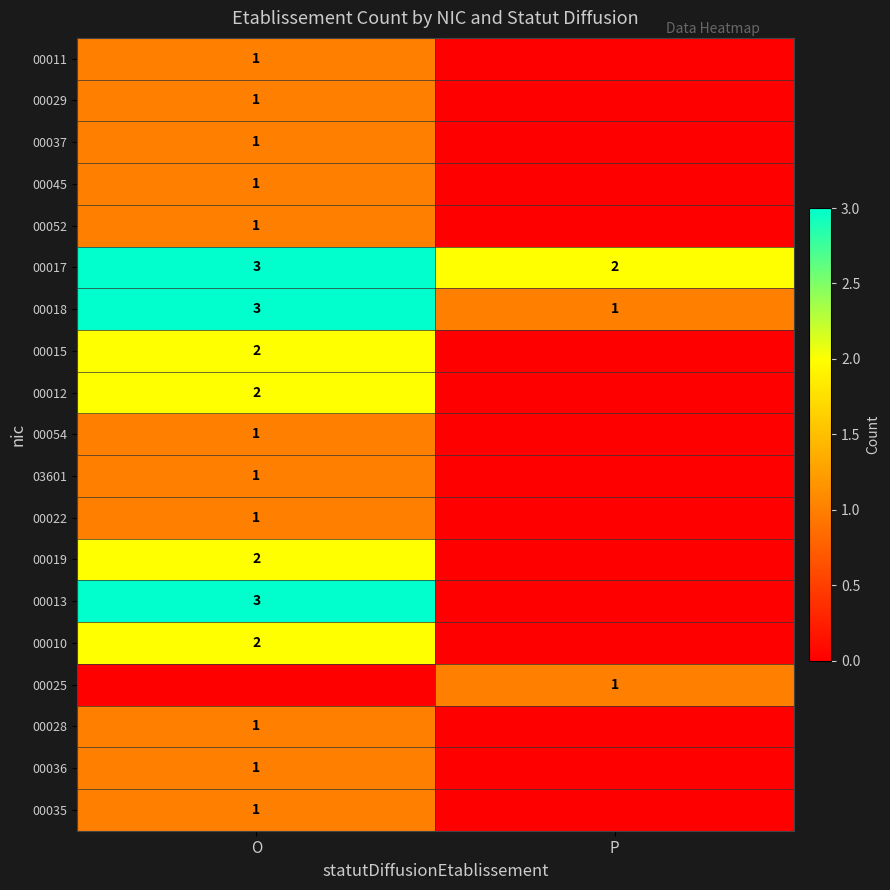

Which label corresponds to the largest value in the chart?

O